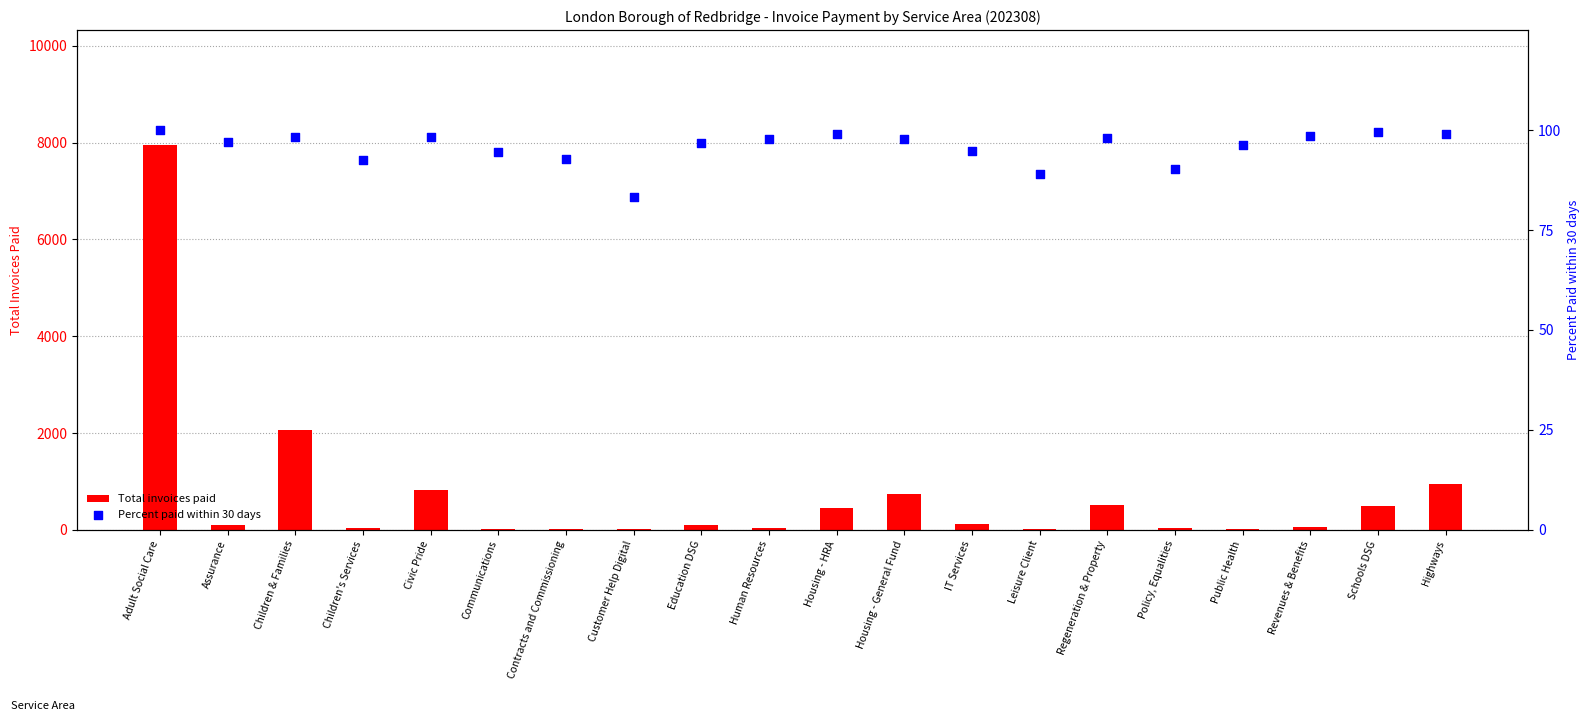

Which series contains the lowest Y value?

Total invoices paid